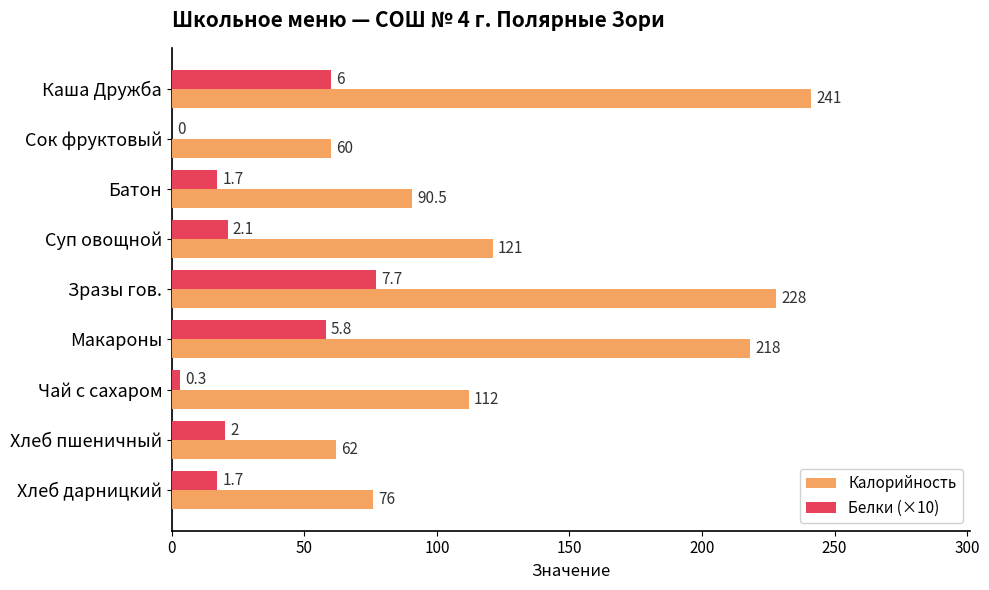

At which label is Калорийность closest to 150?

Суп овощной